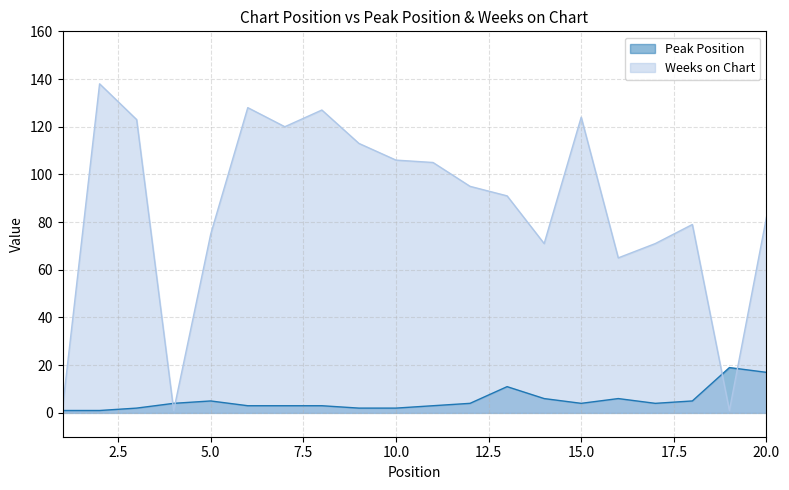

List the series in order of their peak value, lowest first.

Peak Position, Weeks on Chart